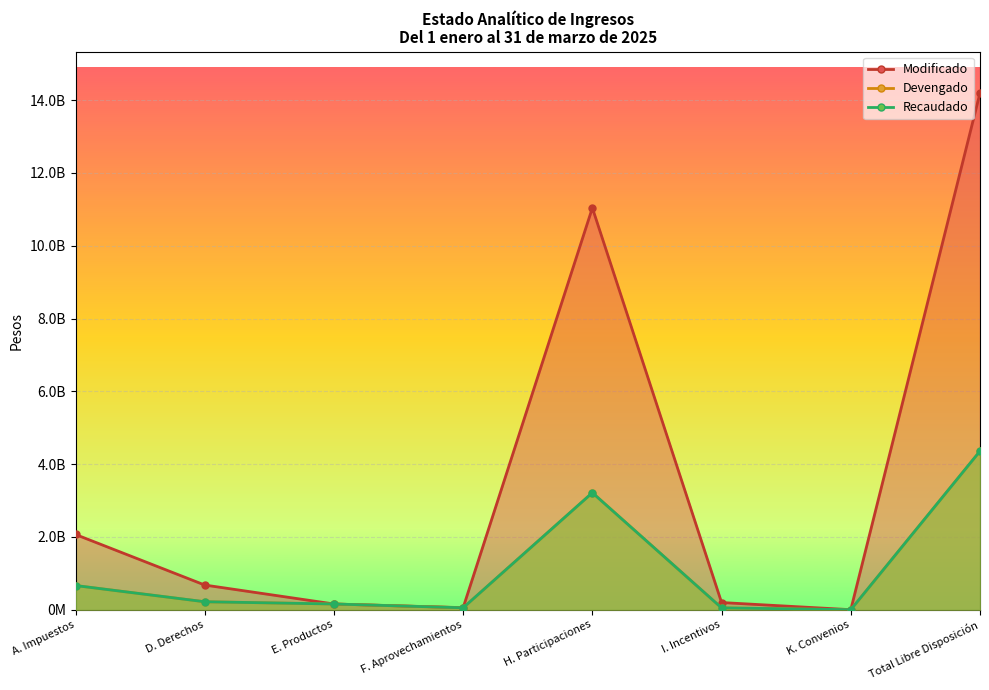

Where is Modificado nearest to the value 7097962860?

H. Participaciones